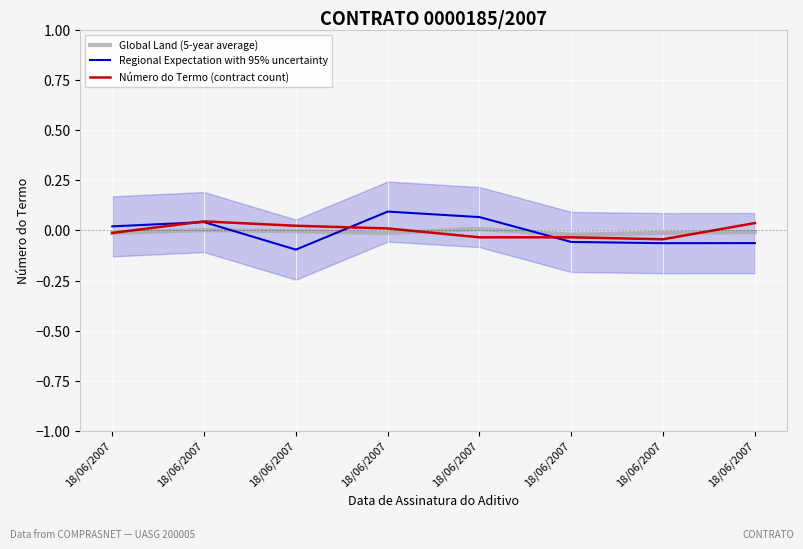

The Número do Termo (contract count) series shows 0.1 at 18/06/2007. True or false?

False